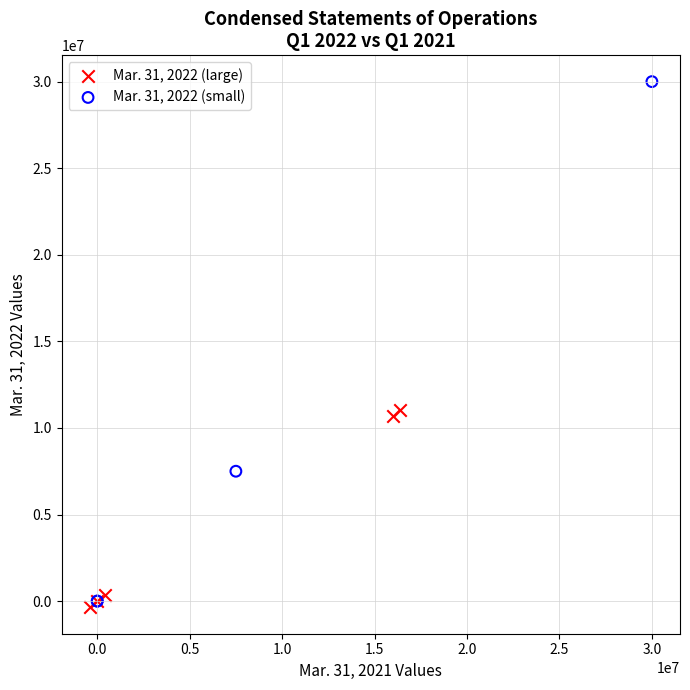

What are all the series names shown in the legend?

Mar. 31, 2022 (large), Mar. 31, 2022 (small)